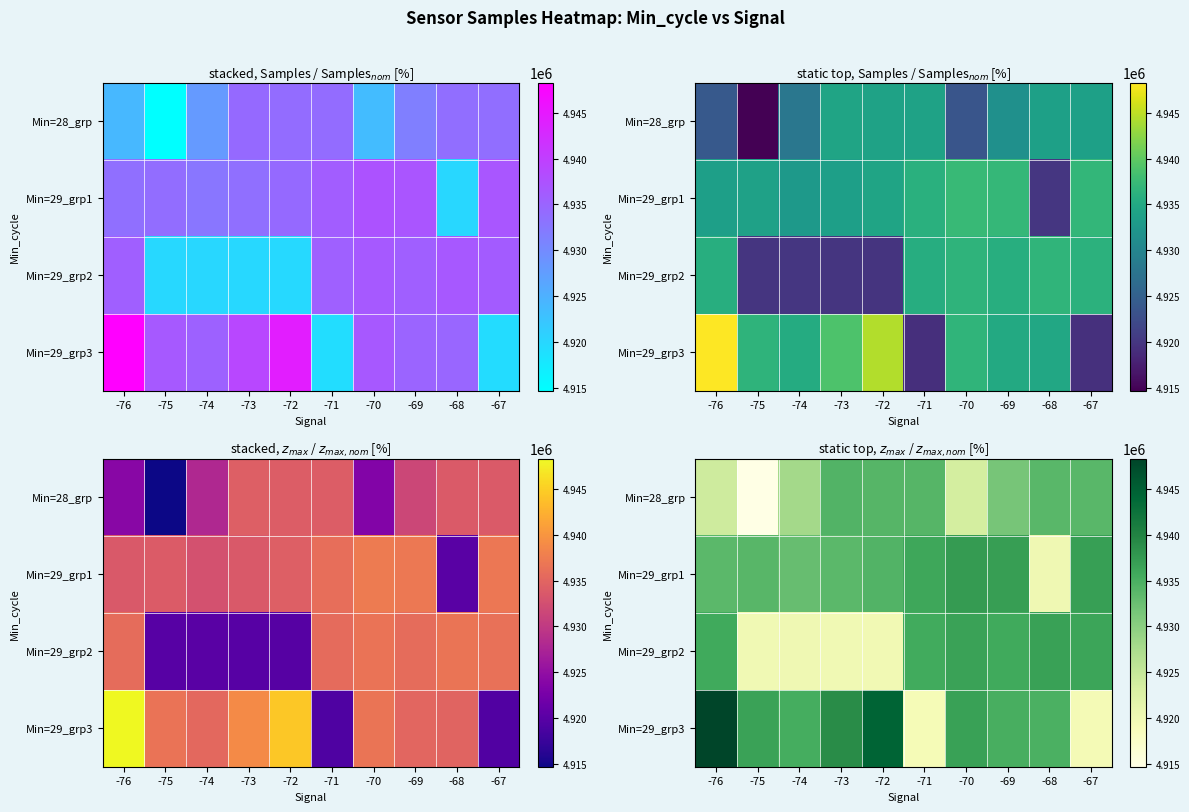

Where is Min=29_grp1 nearest to the value 4928625?

-74